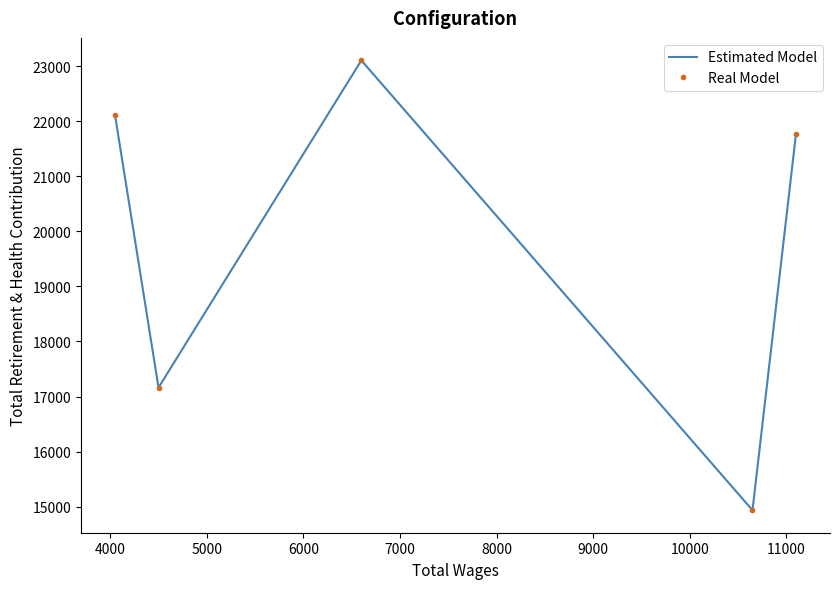

What is the sum of all Real Model values?

99073